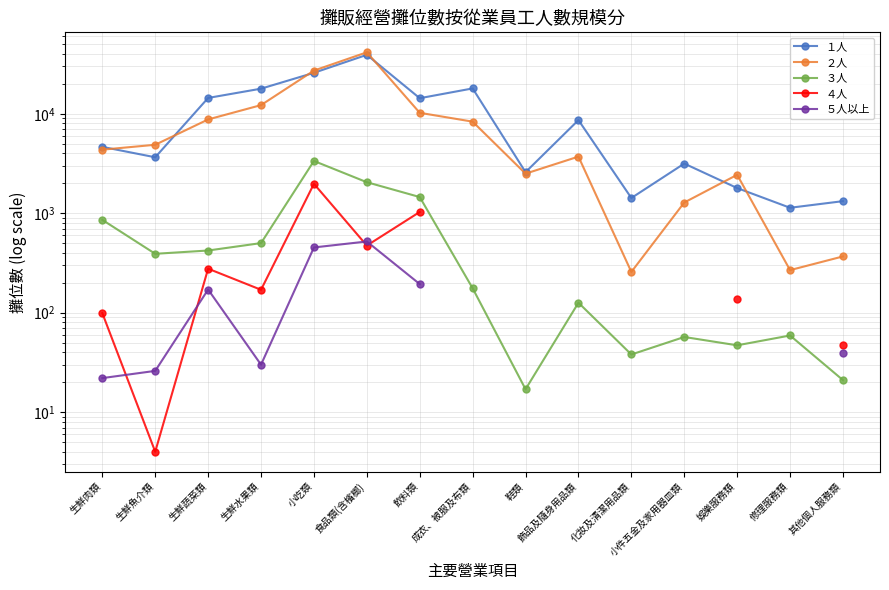

Is this an area chart (filled region under the line)?

No